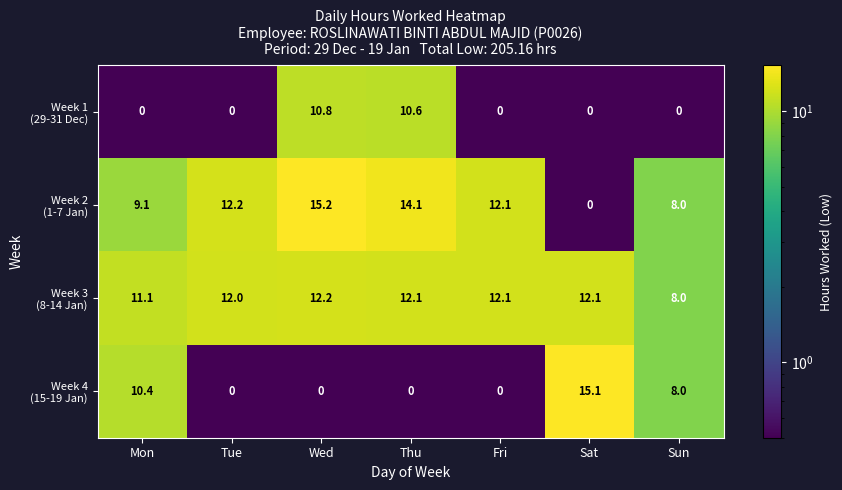

At how many categories does at least one series exceed 2?

7